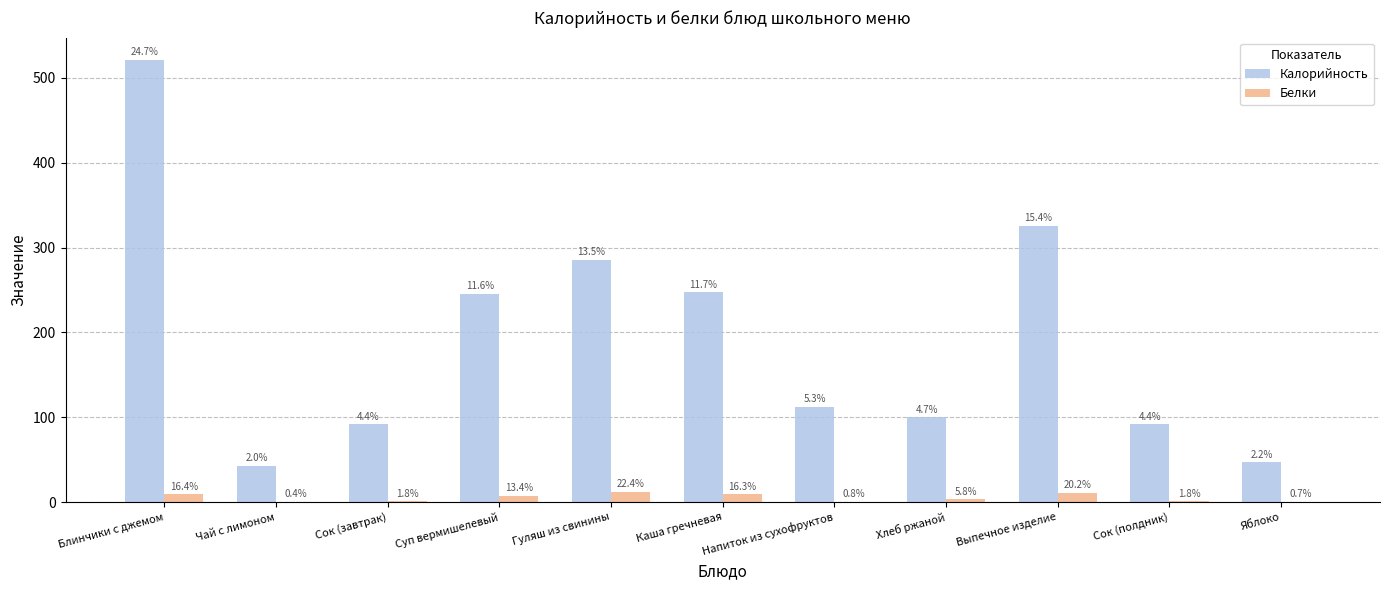

Are the bars horizontal?

No